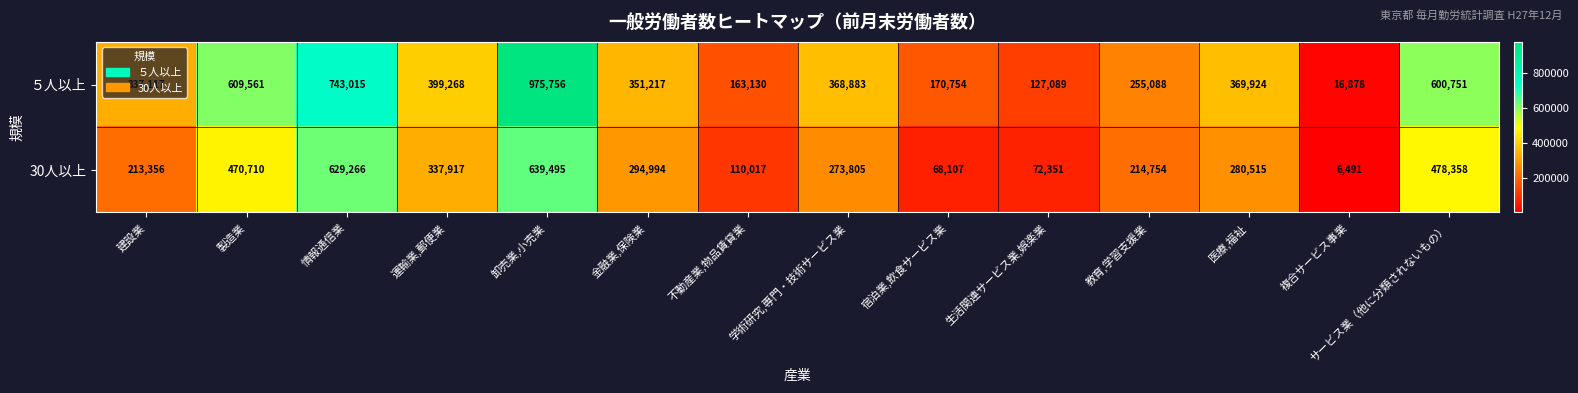

Which category has the highest value across all series?

卸売業,小売業